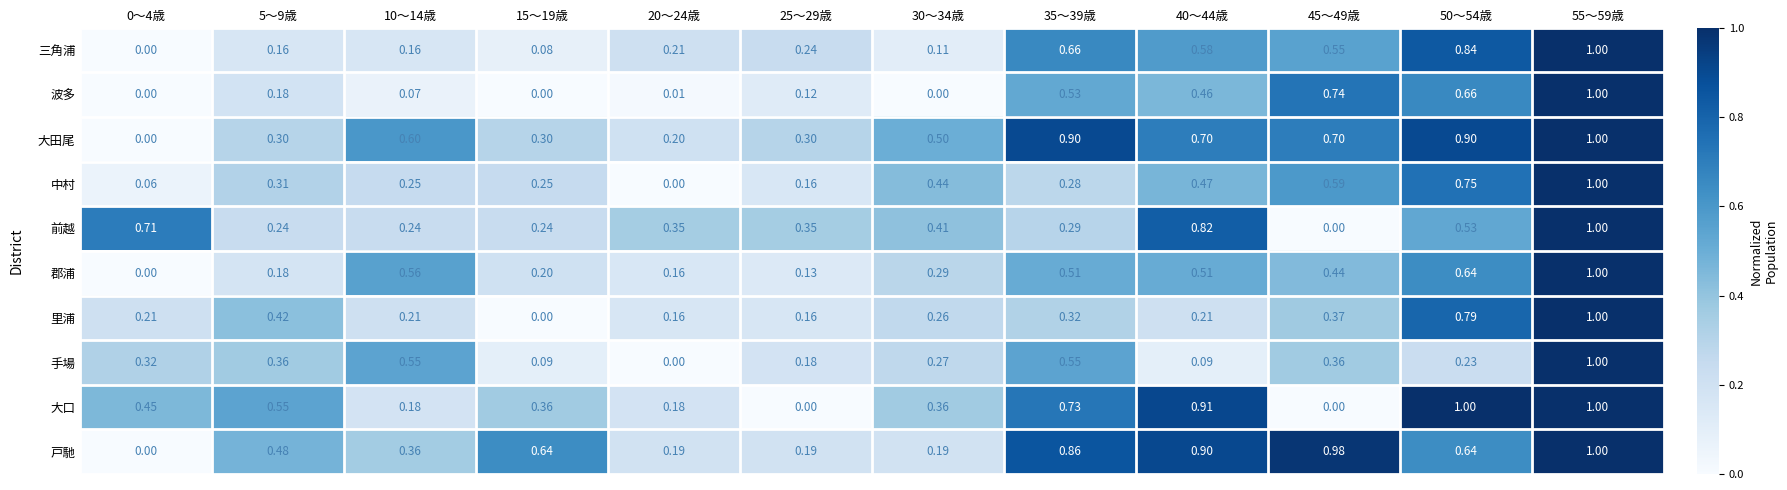

What is the total value across all series at 25～29歳?

1.8